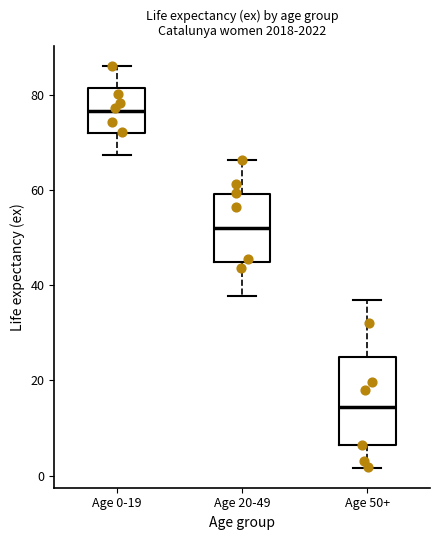

Reading left to right, read every box against the y-axis: the position of its median line, the range the box covers, and the ends of its whiskers. The values are not printed on the chart, so give them approximately, as read against the axis.

Age 0-19: median 76, box 72 to 82, whiskers 68 to 86
Age 20-49: median 52, box 44 to 60, whiskers 38 to 66
Age 50+: median 14, box 6 to 26, whiskers 2 to 36